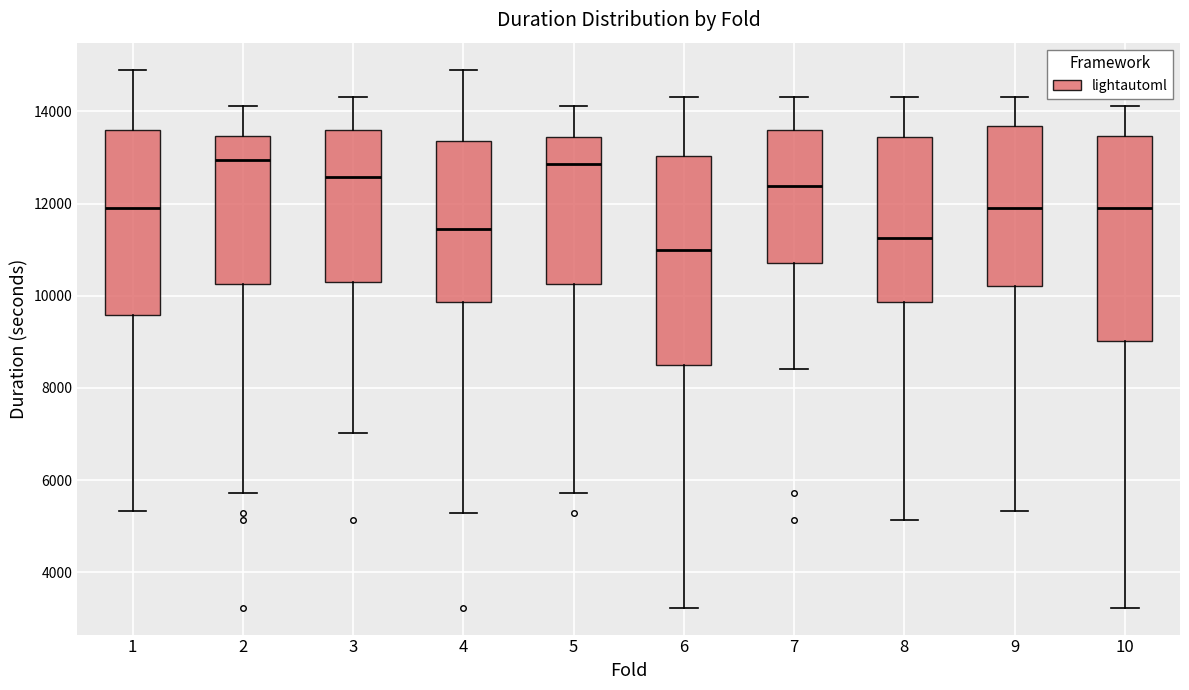

Reading left to right, read every box against the y-axis: the position of its median line, the range the box covers, and the ends of its whiskers. The values are not printed on the chart, so give them approximately, as read against the axis.

1: median 12000, box 9600 to 13600, whiskers 5400 to 15000
2: median 13000, box 10200 to 13400, whiskers 5800 to 14200
3: median 12600, box 10400 to 13600, whiskers 7000 to 14400
4: median 11400, box 9800 to 13400, whiskers 5200 to 15000
5: median 12800, box 10200 to 13400, whiskers 5800 to 14200
6: median 11000, box 8400 to 13000, whiskers 3200 to 14400
7: median 12400, box 10800 to 13600, whiskers 8400 to 14400
8: median 11200, box 9800 to 13400, whiskers 5200 to 14400
9: median 12000, box 10200 to 13600, whiskers 5400 to 14400
10: median 12000, box 9000 to 13400, whiskers 3200 to 14200